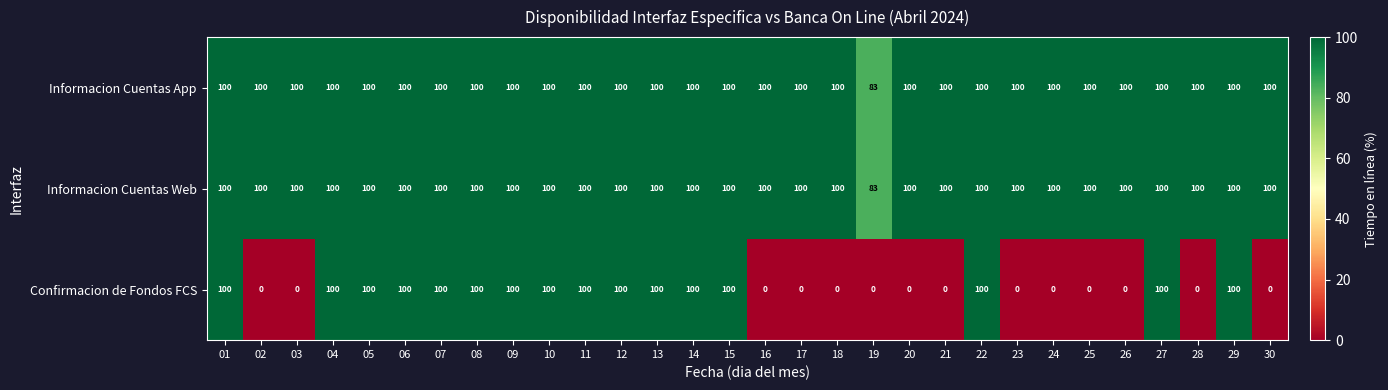

What is the difference between the maximum and second lowest values in the Confirmacion de Fondos FCS series?

100